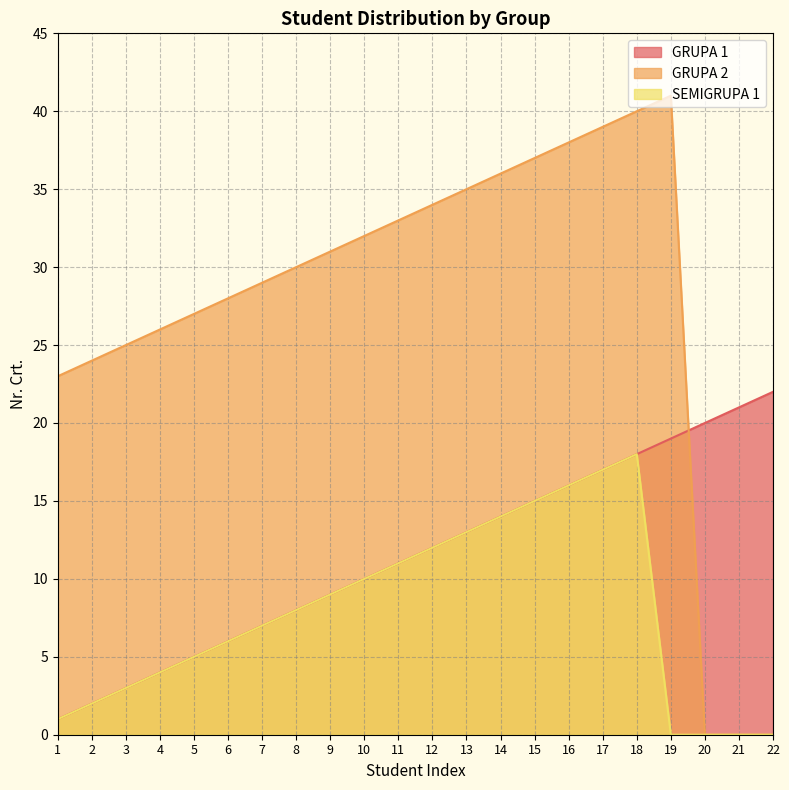

Which series has the largest total across all categories?

GRUPA 2